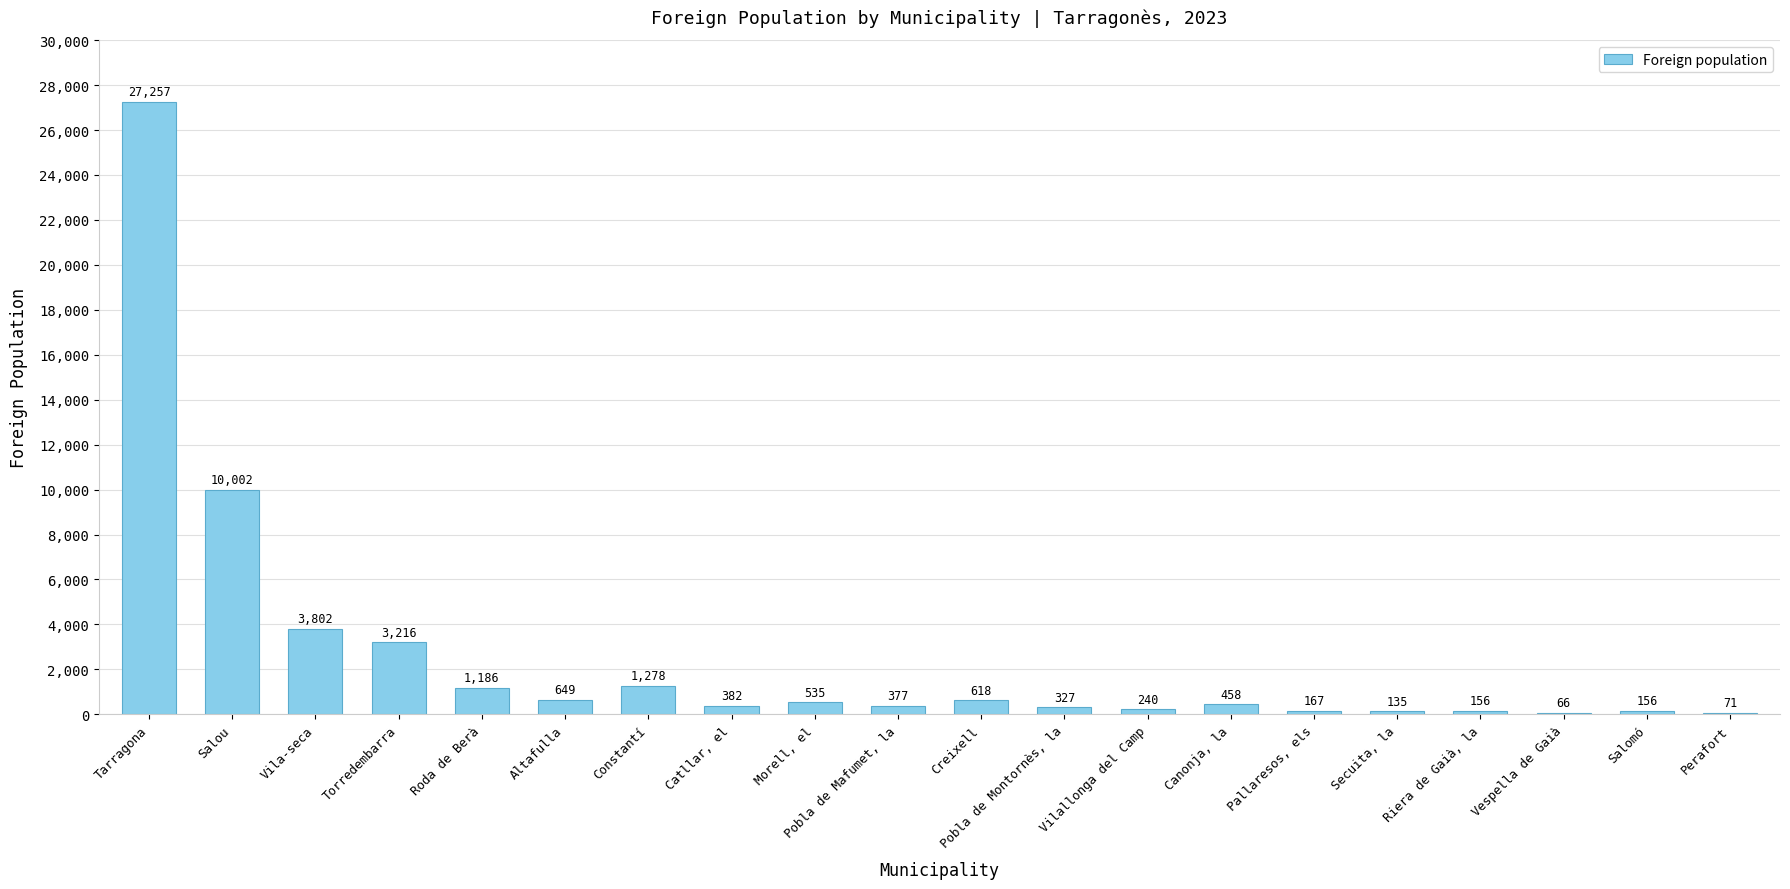

Which label corresponds to the largest value in the chart?

Tarragona